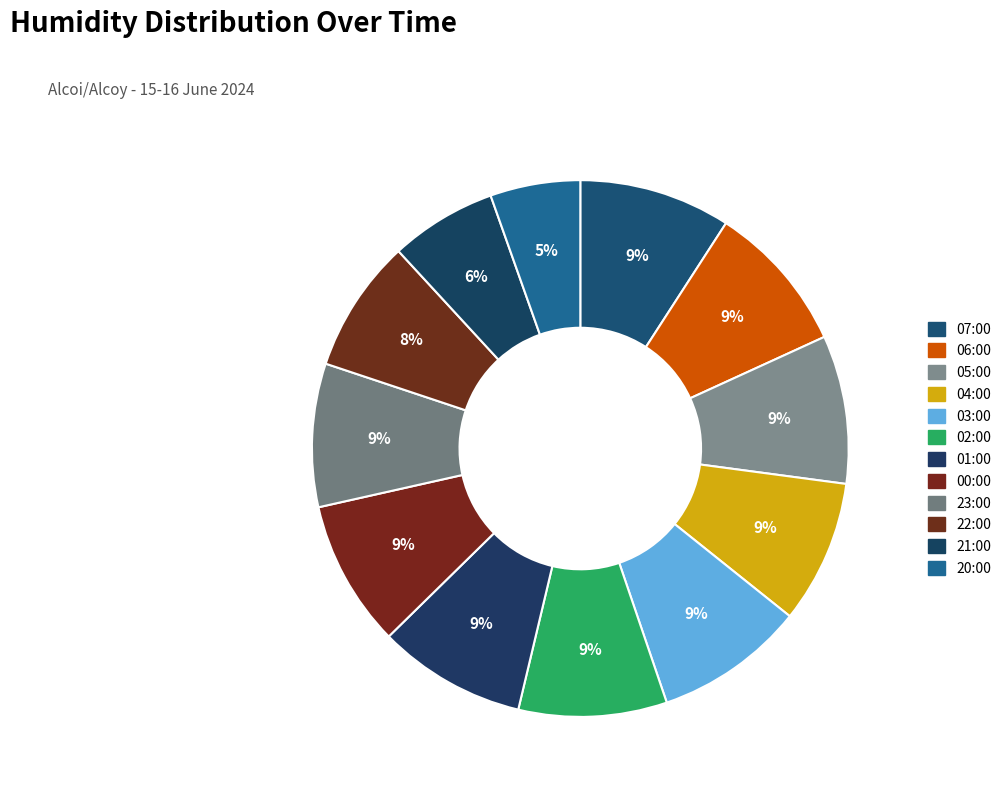

Count the number of slices in the pie.

12